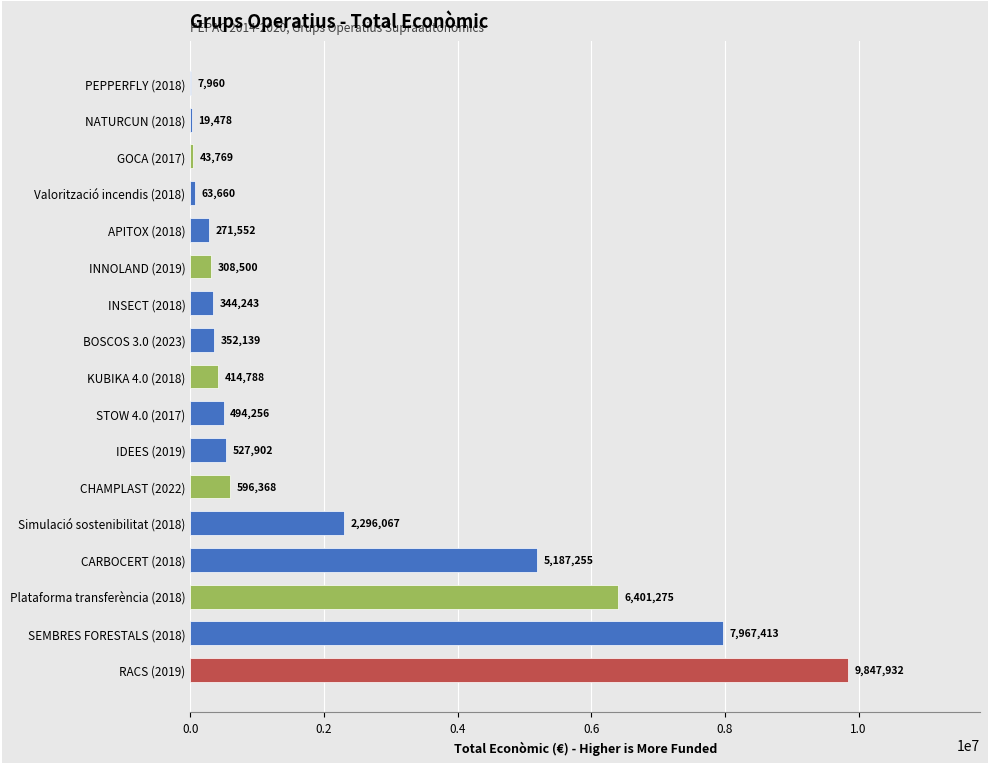

What is the approximate value at INNOLAND (2019), to the nearest 50?

308500